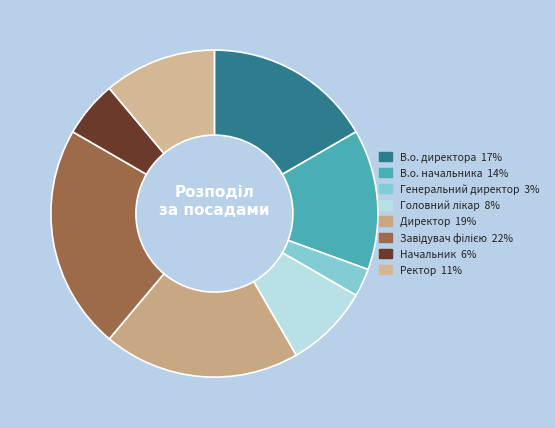

Rank the categories by value from highest to lowest.

Завідувач філією, Директор, В.о. директора, В.о. начальника, Ректор, Головний лікар, Начальник, Генеральний директор